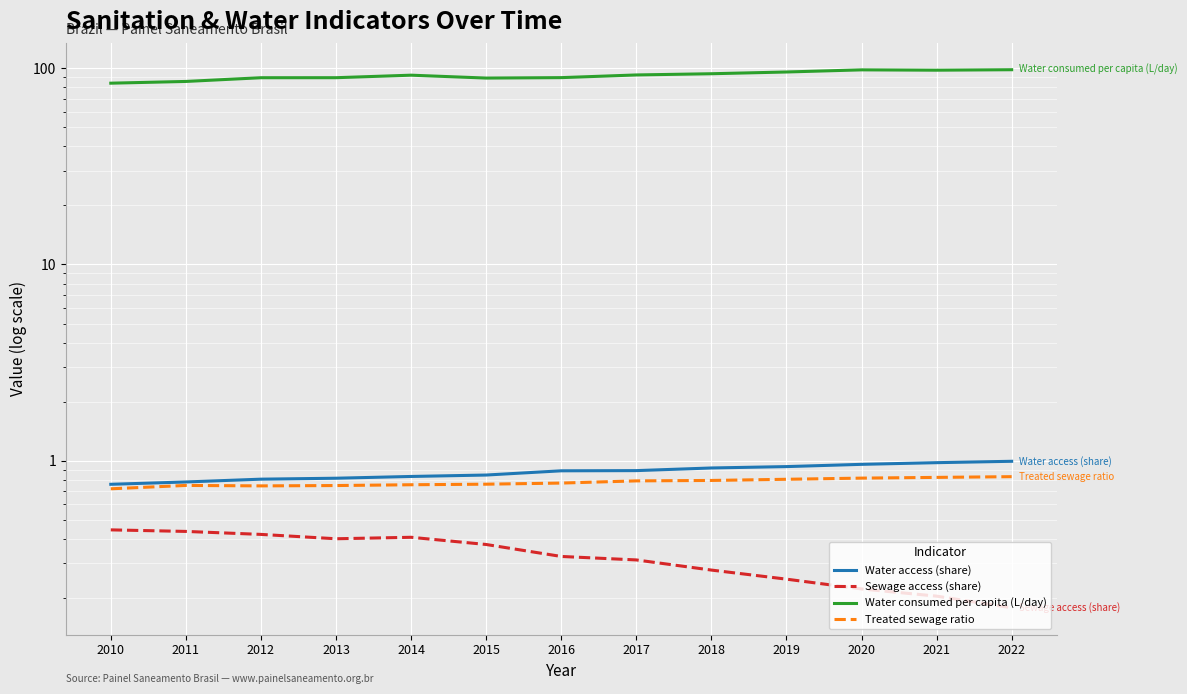

How many lines are shown in the chart?

4